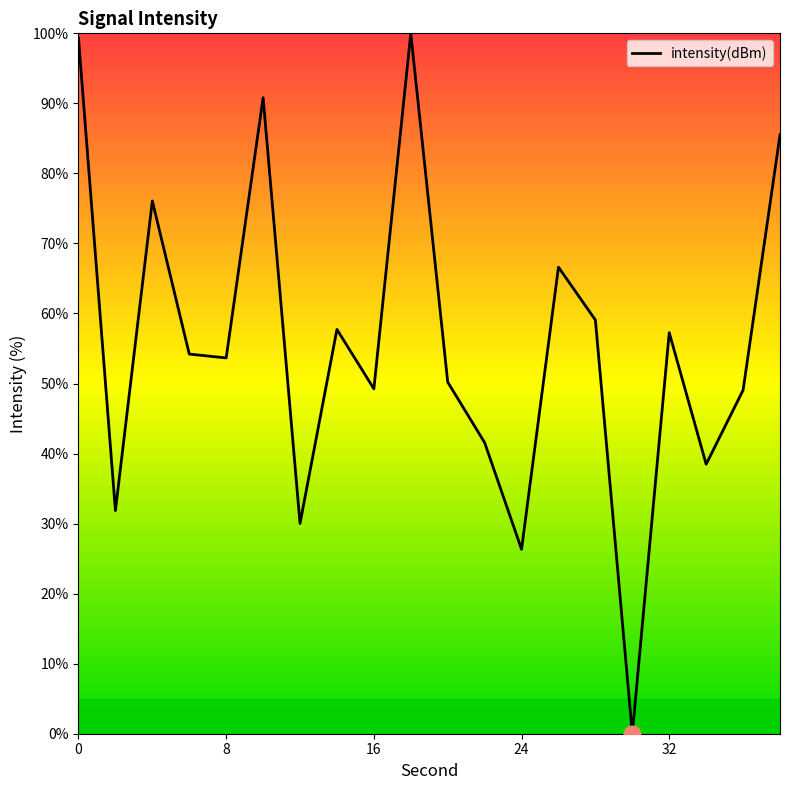

What is the difference between the second highest and second lowest values?

73.0